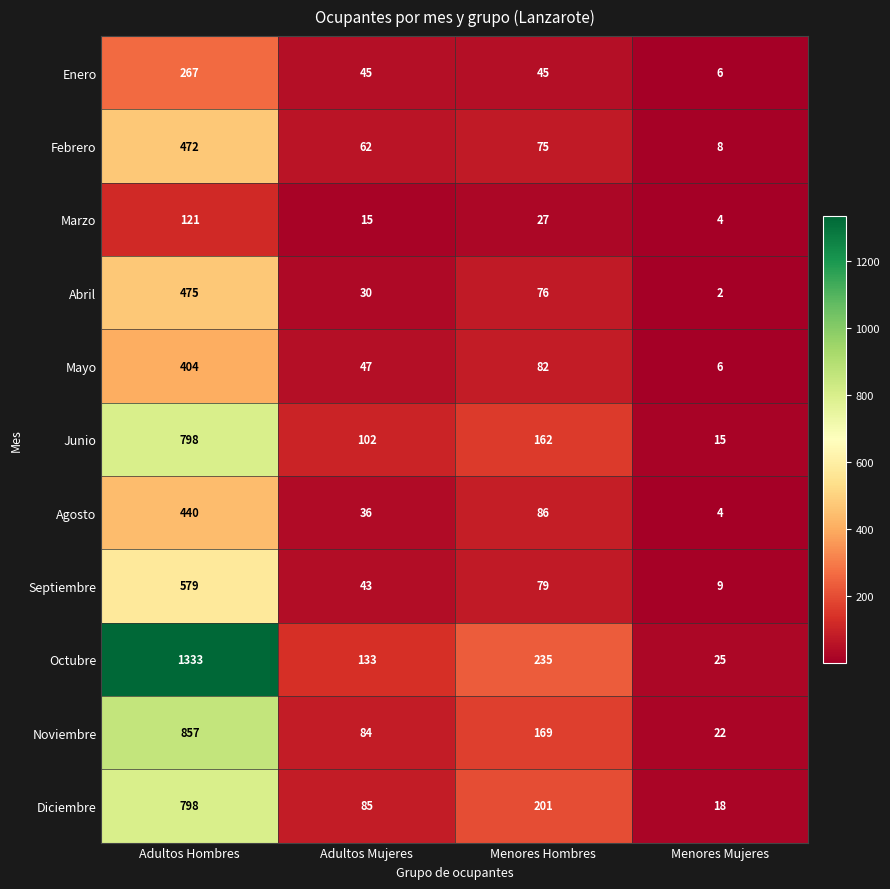

At which category is the sum across all series the highest?

Adultos Hombres